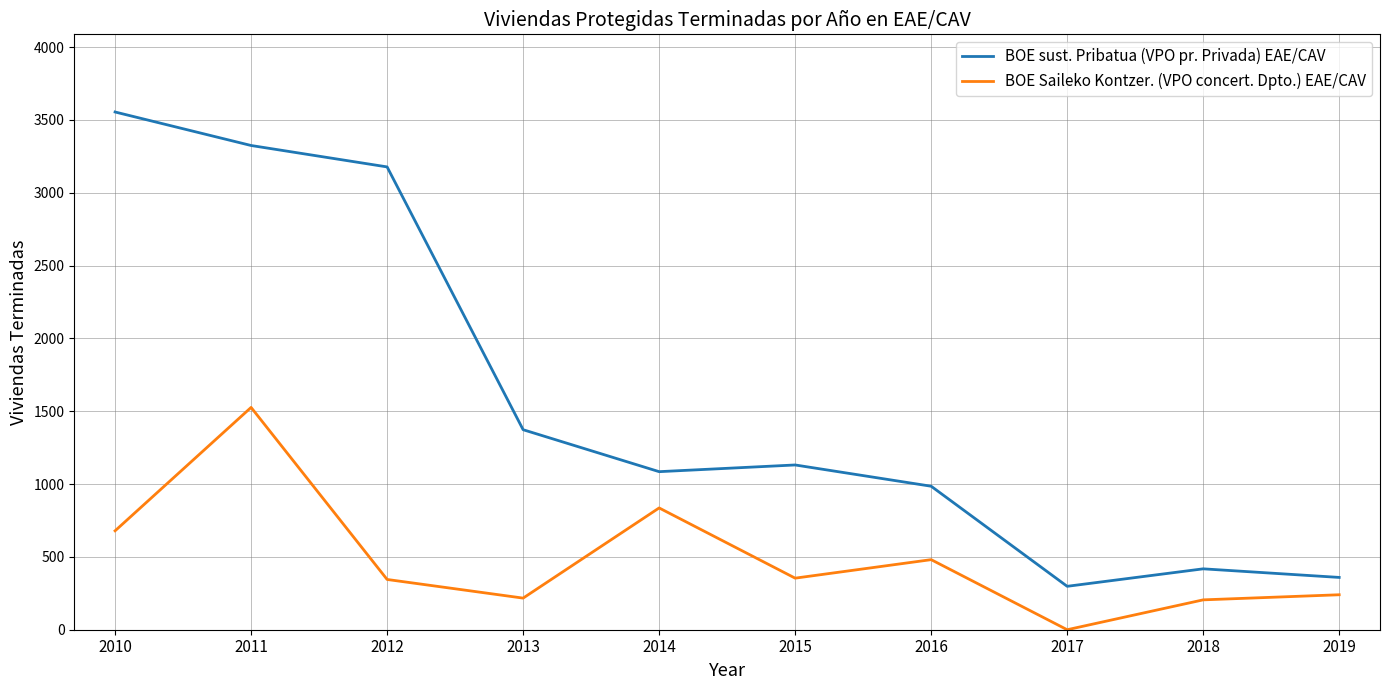

Does the chart have visible grid lines?

Yes